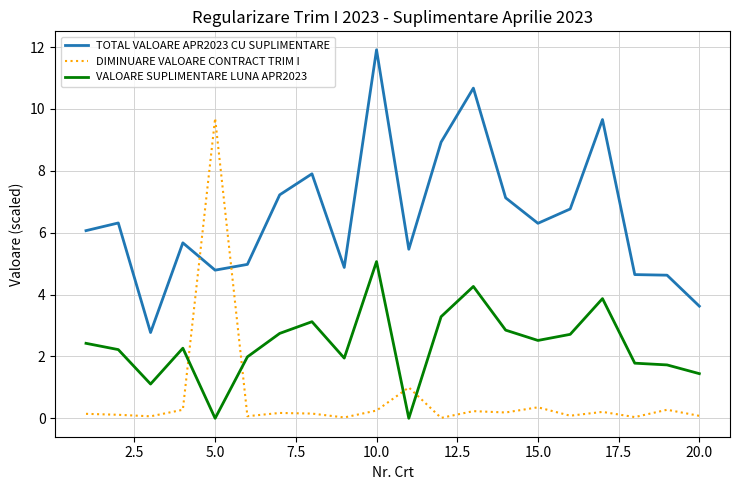

Which series has the largest total across all categories?

TOTAL VALOARE APR2023 CU SUPLIMENTARE